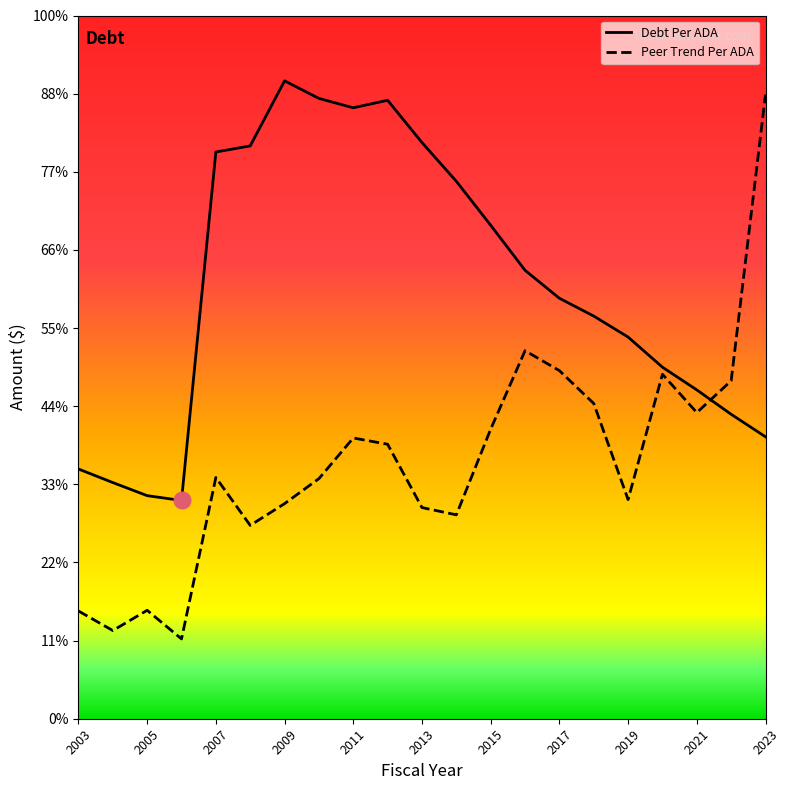

How many times do TrendPerADA and DebtPerADA cross each other?

1